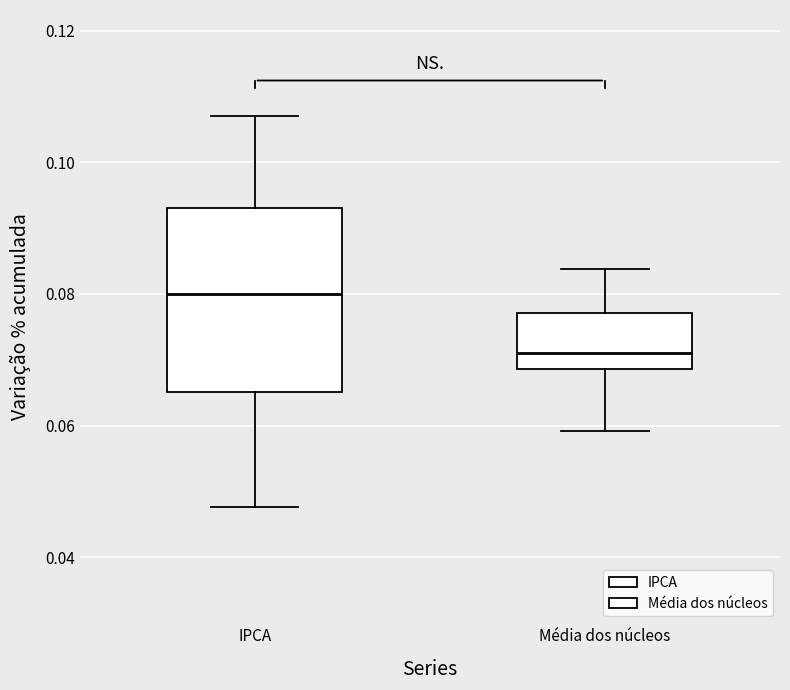

Reading left to right, transcribe this box plot: for each box, give where its median line is, the range the box spans, and where its two whiskers end, as read against the y-axis. The values are not printed on the chart, so give them approximately, as read against the axis.

IPCA: median 0.080, box 0.066 to 0.094, whiskers 0.048 to 0.108
Média dos núcleos: median 0.072, box 0.068 to 0.078, whiskers 0.060 to 0.084